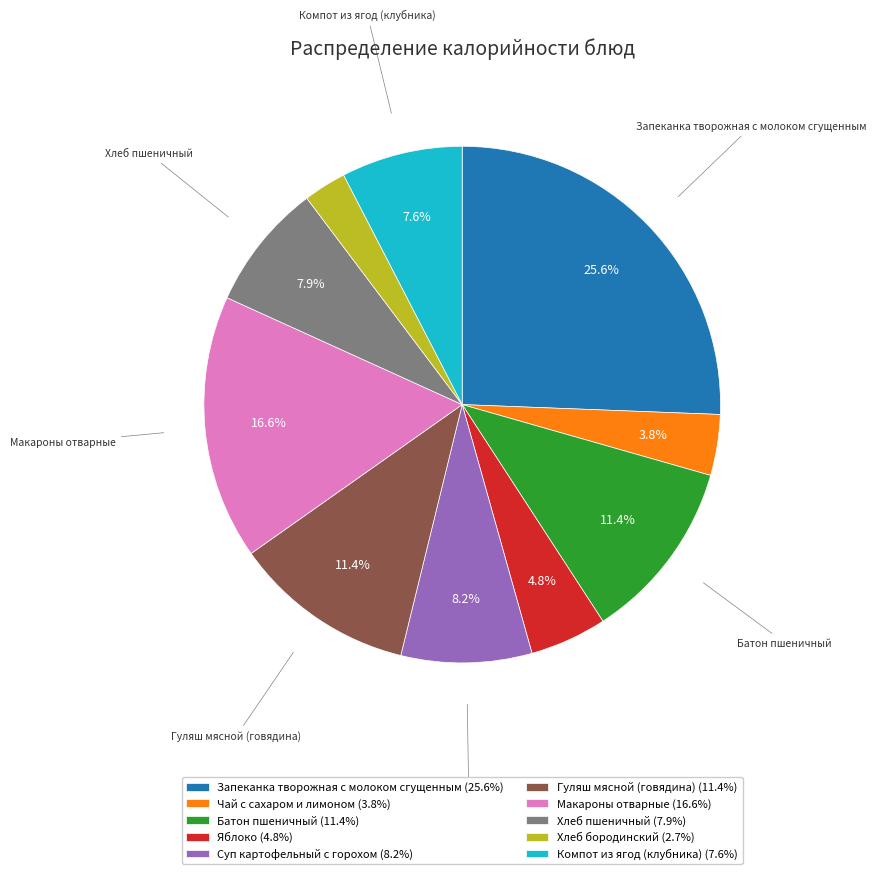

Does Яблоко account for over 50% of the chart?

No